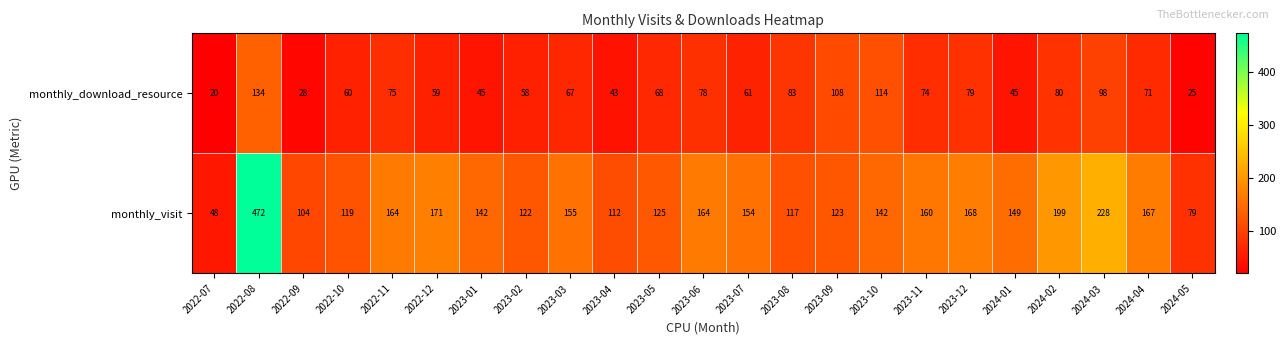

Rank the series by their maximum value, from lowest to highest.

monthly_download_resource, monthly_visit